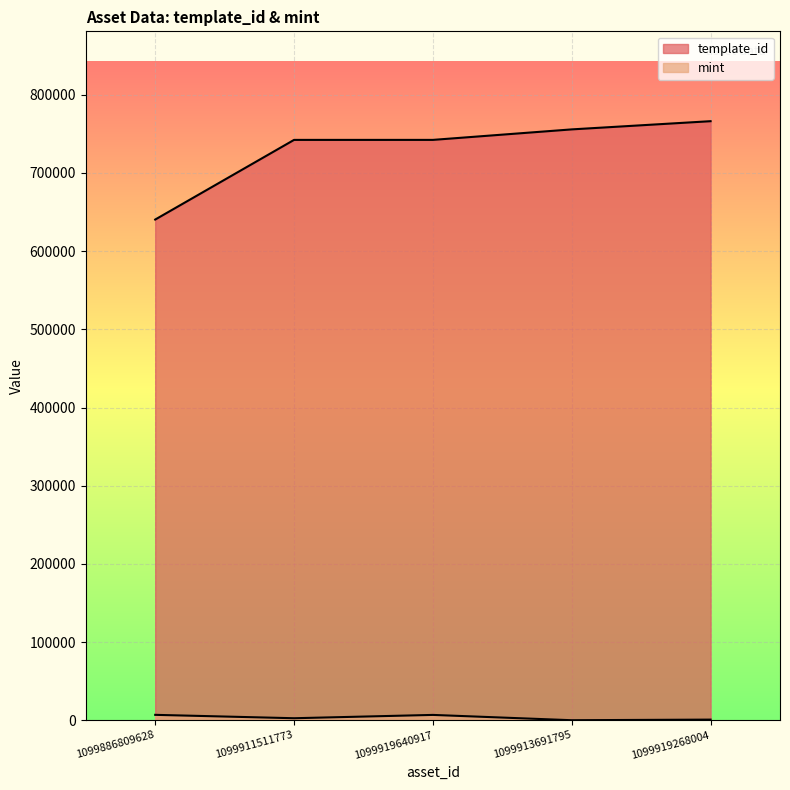

Which series has the largest range (max minus min)?

template_id